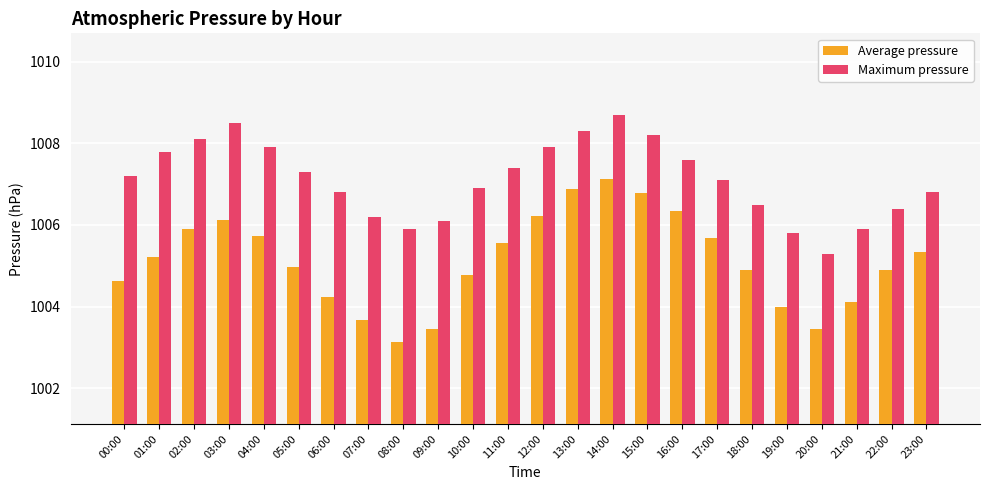

Is the value of Average pressure at 10:00 greater than the value of Maximum pressure at 03:00?

No